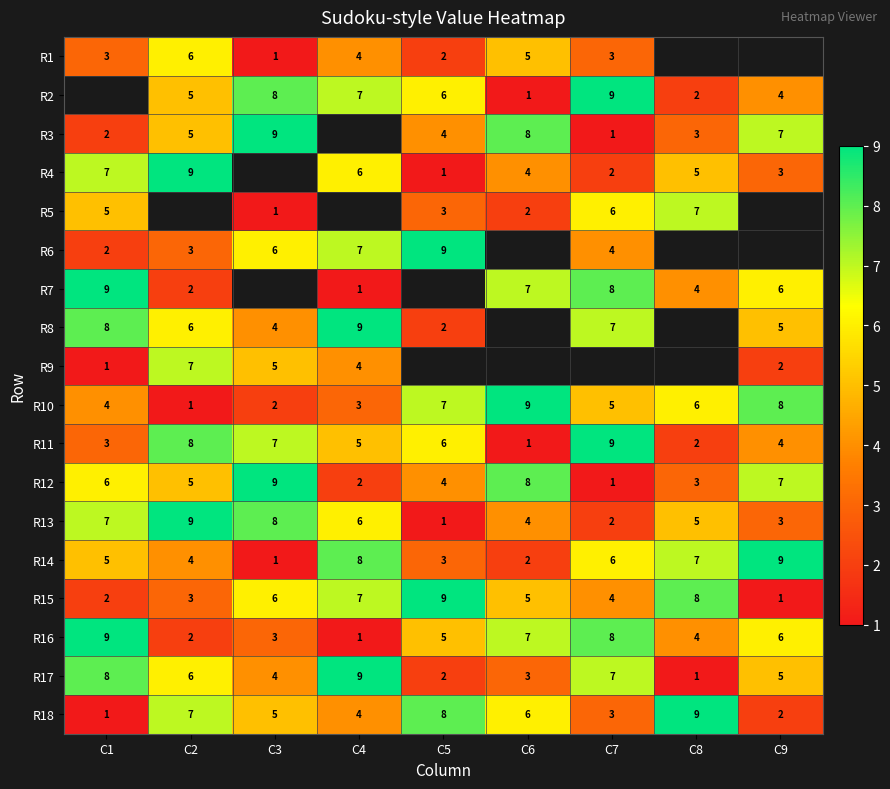

At which label is R16 closest to 5?

C5